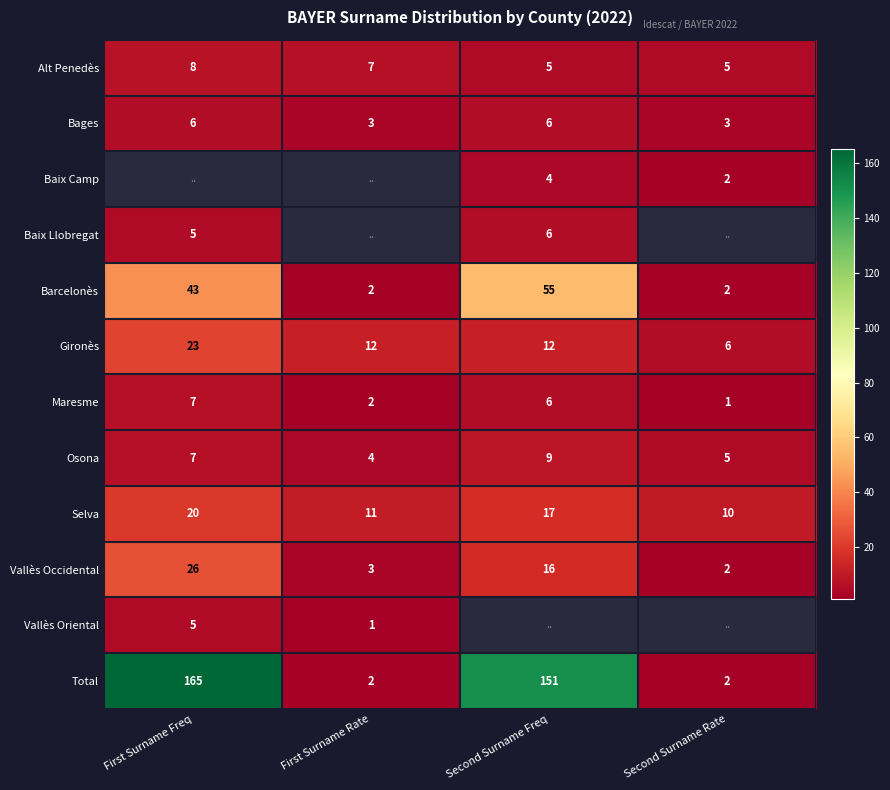

What is the sum of the Baix Llobregat values at Second Surname Freq and First Surname Freq?

11